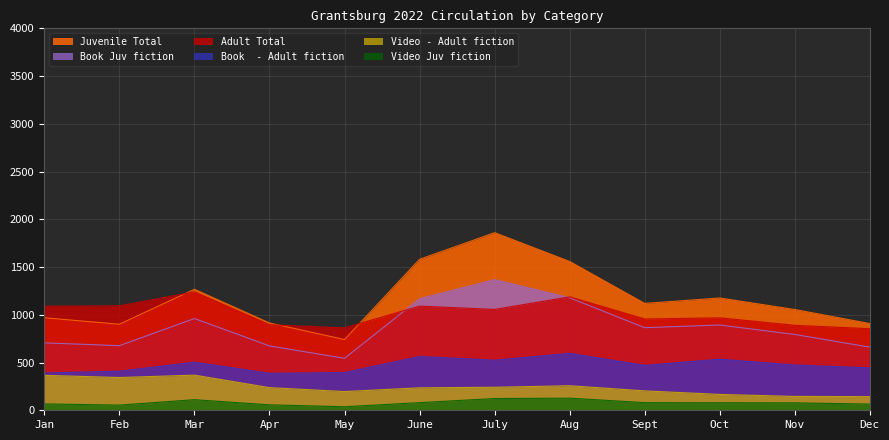

Count the number of categories in the chart.

12